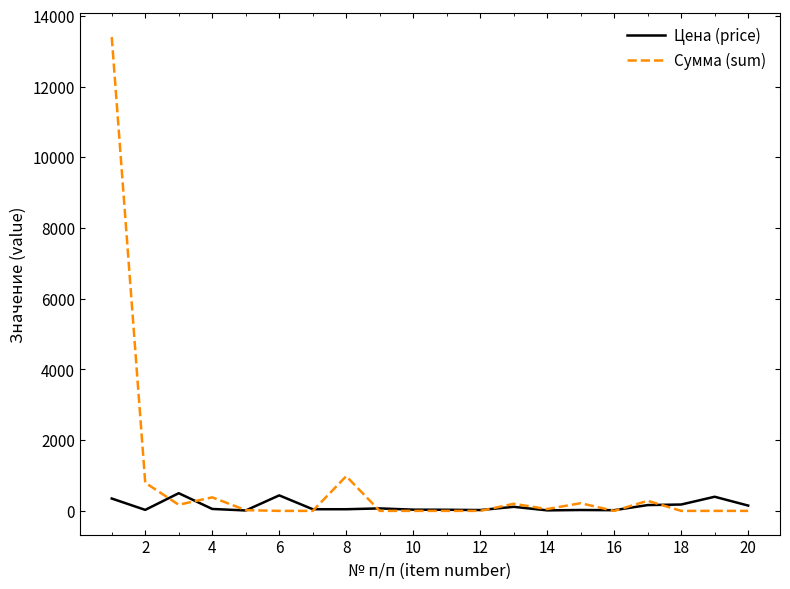

Which series has the largest range (max minus min)?

Сумма (sum)